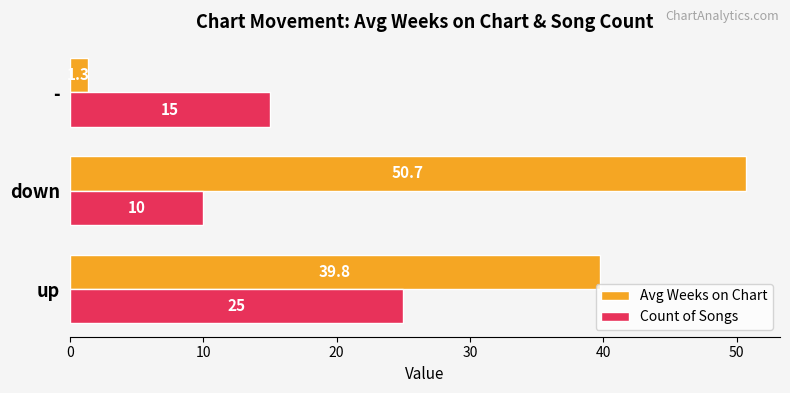

Where is Count of Songs nearest to the value 17?

-